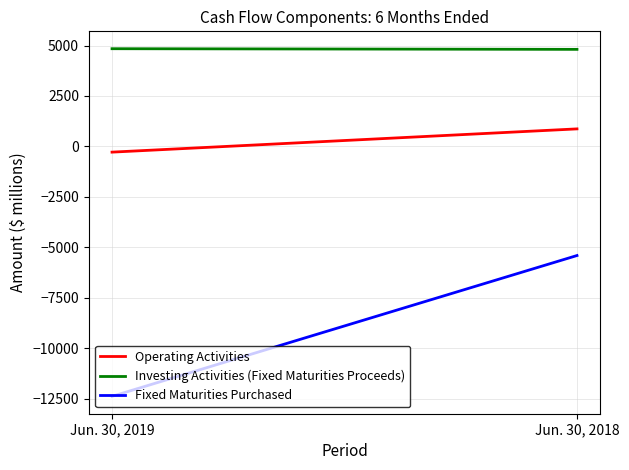

Count the Fixed Maturities Purchased values in the range -12385 to -5407.

2